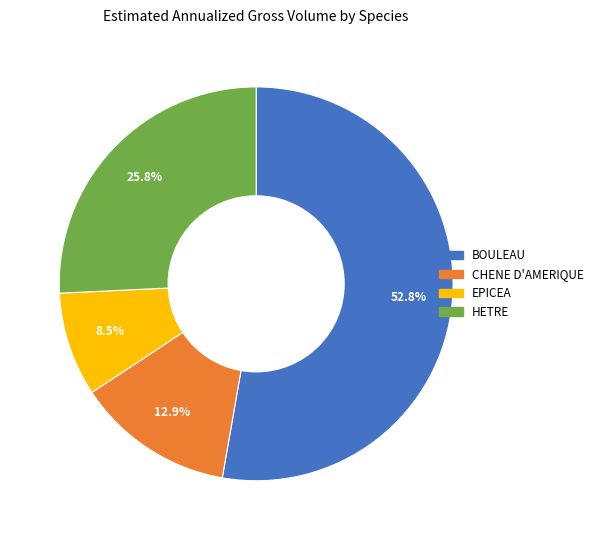

Does any single category account for the majority?

Yes